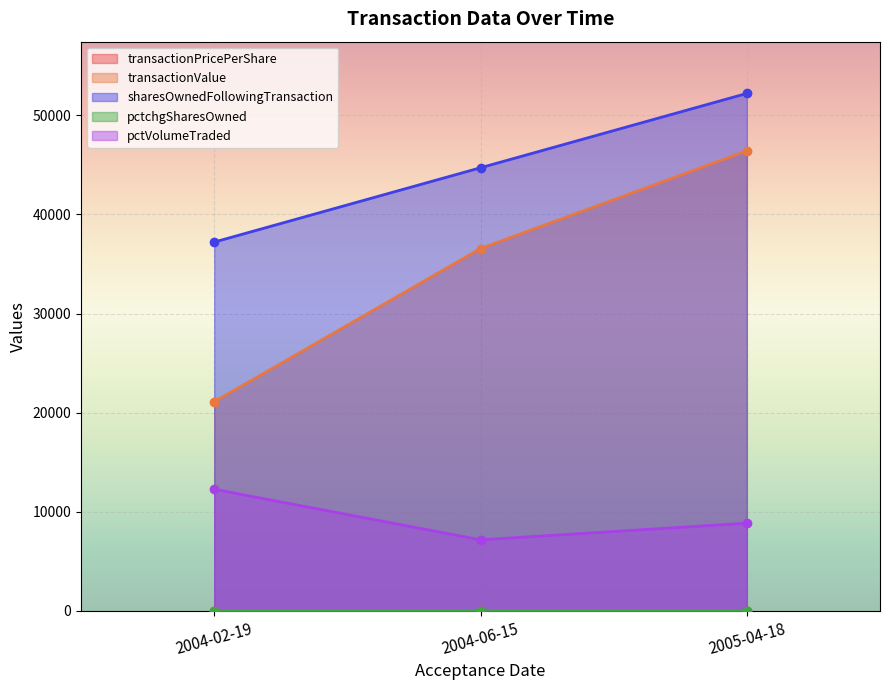

What is the maximum value shown in the chart?

52215.0